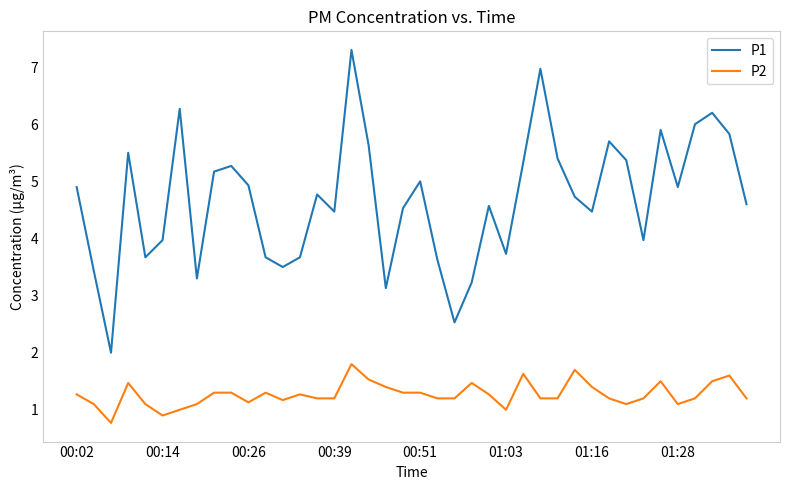

At how many categories does at least one series exceed 1?

40